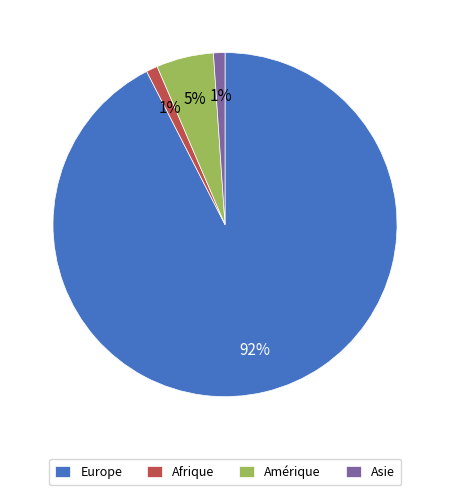

True or false: Amérique accounts for 5% of the total.

True